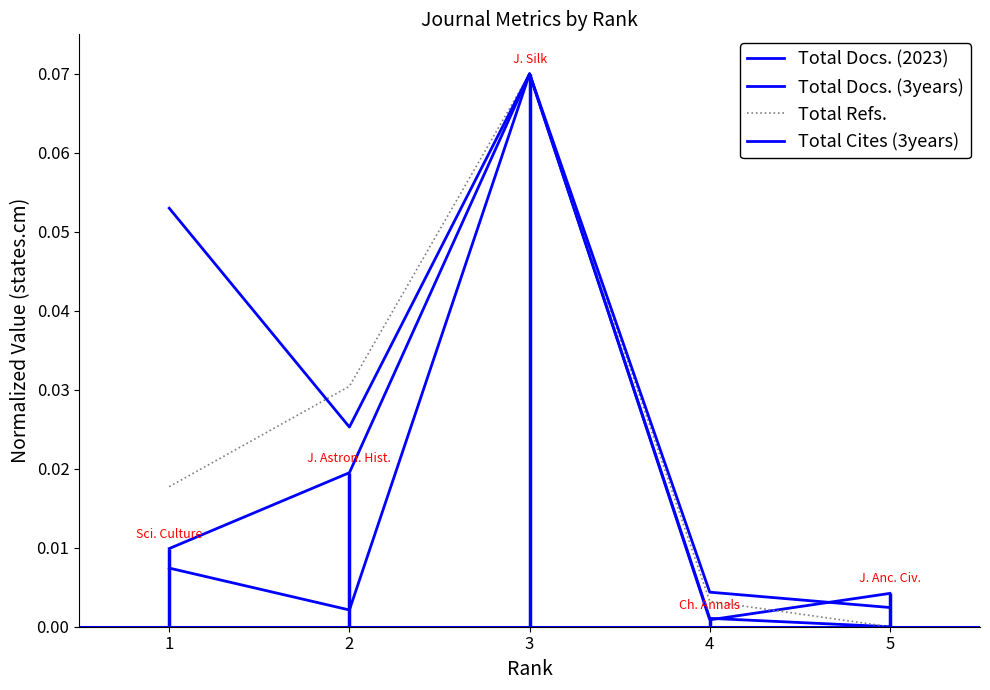

Reading right to left, transcribe all the data shown in this chart.

Total Docs. (2023): 5=0.0	4=0.0	3=0.1	2=0.0	1=0.0
Total Docs. (3years): 5=0.0	4=0.0	3=0.1	2=0.0	1=0.0
Total Refs.: 5=0.0	4=0.0	3=0.1	2=0.0	1=0.0
Total Cites (3years): 5=0.0	4=0.0	3=0.1	2=0.0	1=0.1